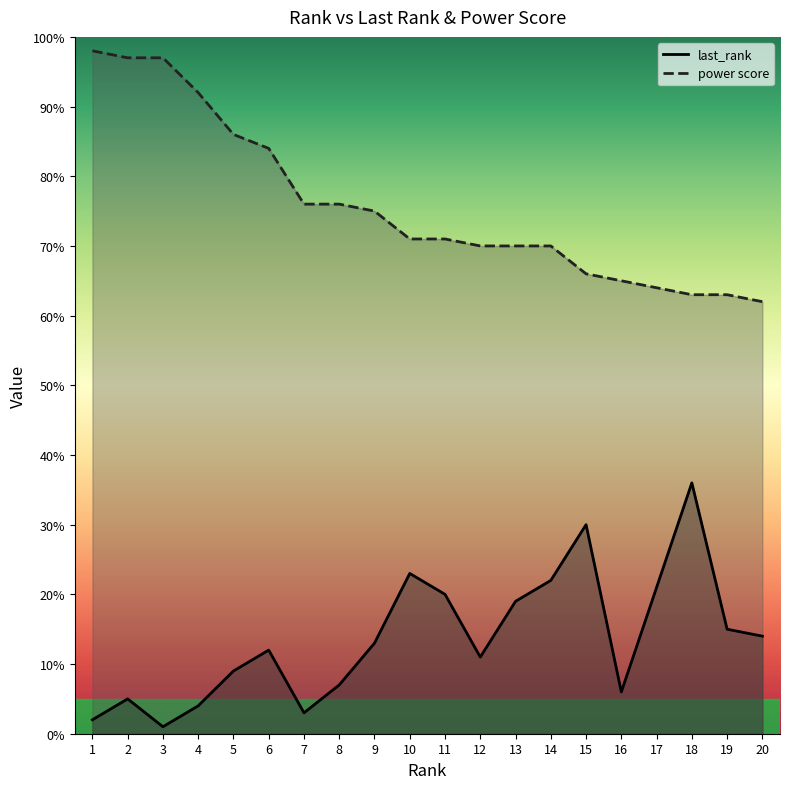

Where is power score nearest to the value 80?

6